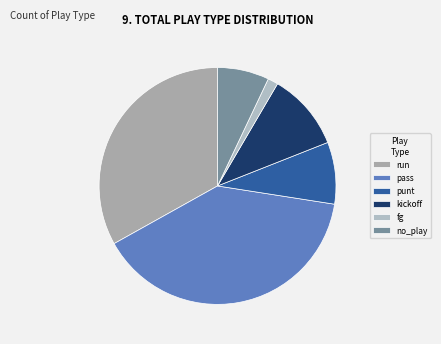

How many segments does this pie chart have?

6